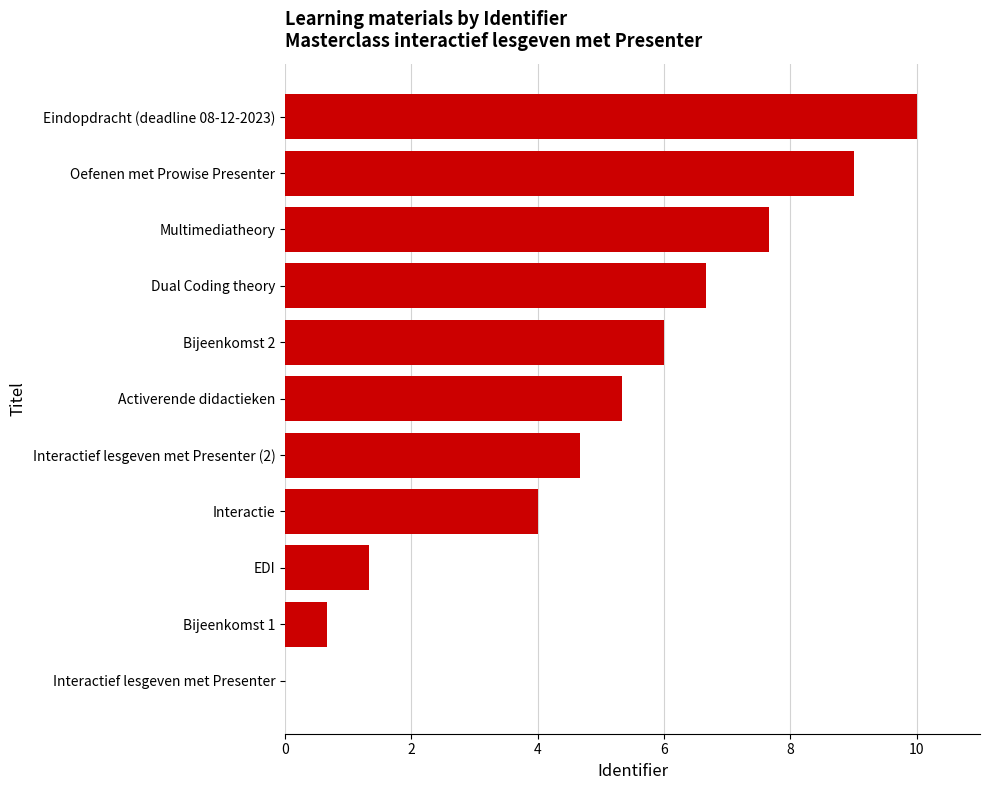

What is the sum of all values?

55.3